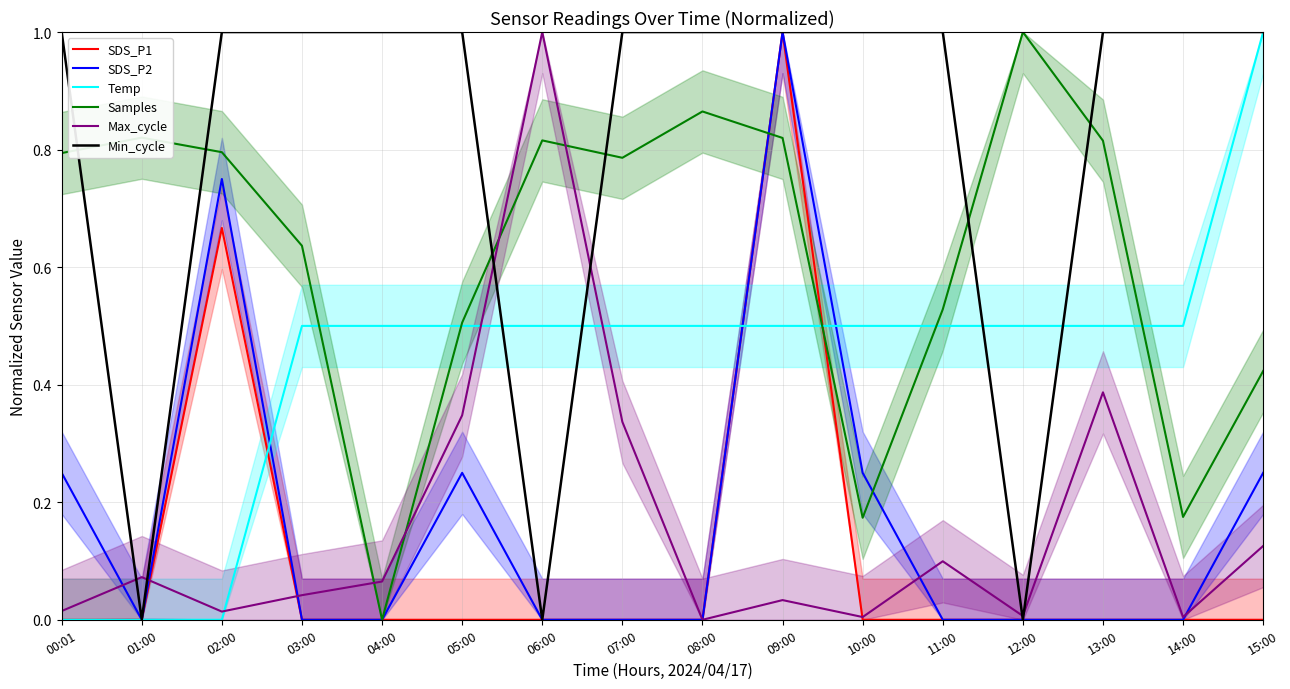

The SDS_P1 series shows 0.4 at 15:00. True or false?

False